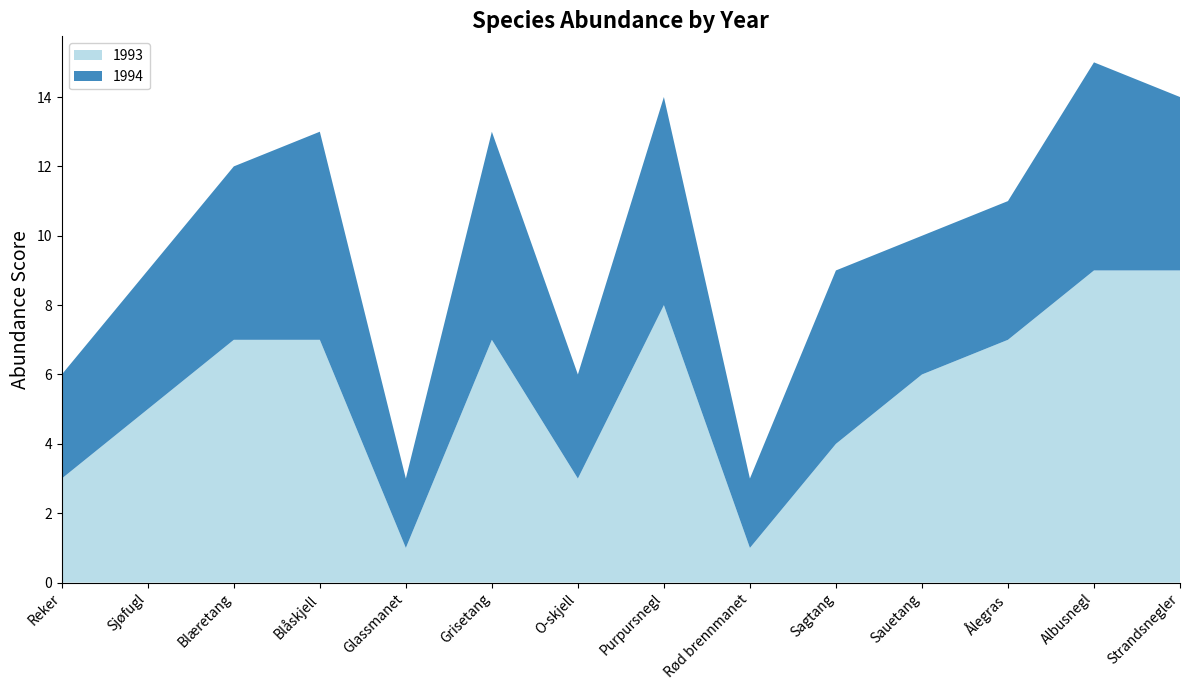

Reading left to right, list all the values displayed in this chart.

1993: Reker=3	Sjøfugl=5	Blæretang=7	Blåskjell=7	Glassmanet=1	Grisetang=7	O-skjell=3	Purpursnegl=8	Rød brennmanet=1	Sagtang=4	Sauetang=6	Ålegras=7	Albusnegl=9	Strandsnegler=9
1994: Reker=3	Sjøfugl=4	Blæretang=5	Blåskjell=6	Glassmanet=2	Grisetang=6	O-skjell=3	Purpursnegl=6	Rød brennmanet=2	Sagtang=5	Sauetang=4	Ålegras=4	Albusnegl=6	Strandsnegler=5